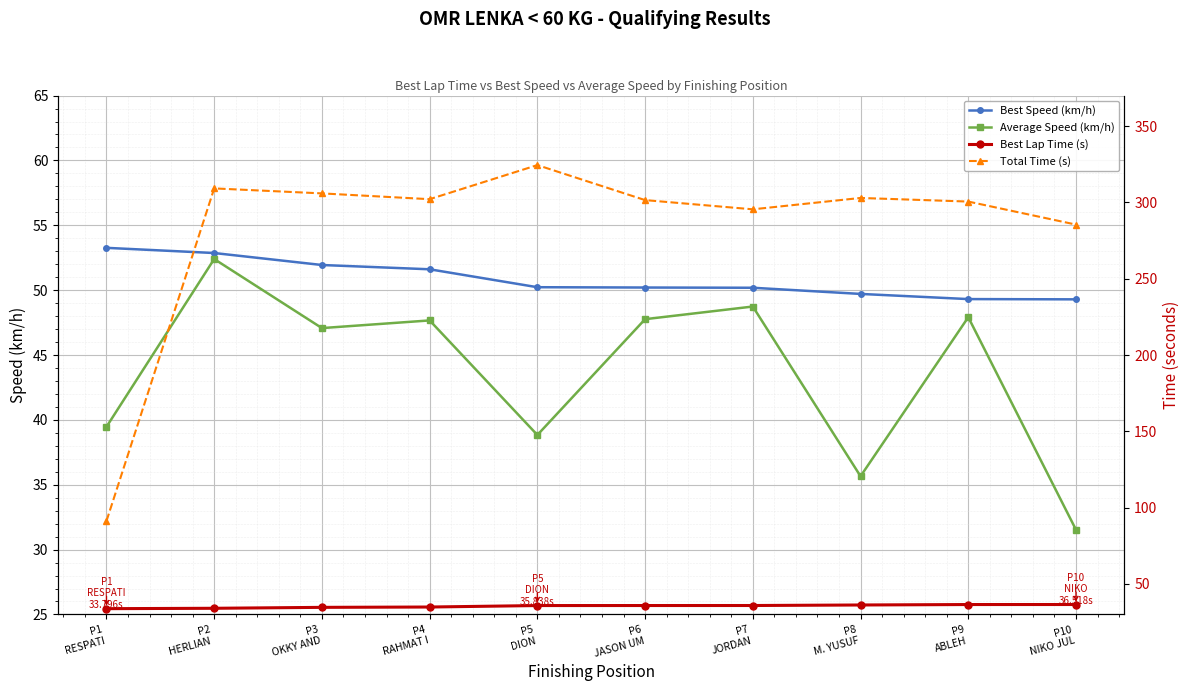

At P10
NIKO JUL, list the series in order from largest to smallest.

Total Time (s), Best Speed (km/h), Best Lap Time (s), Average Speed (km/h)